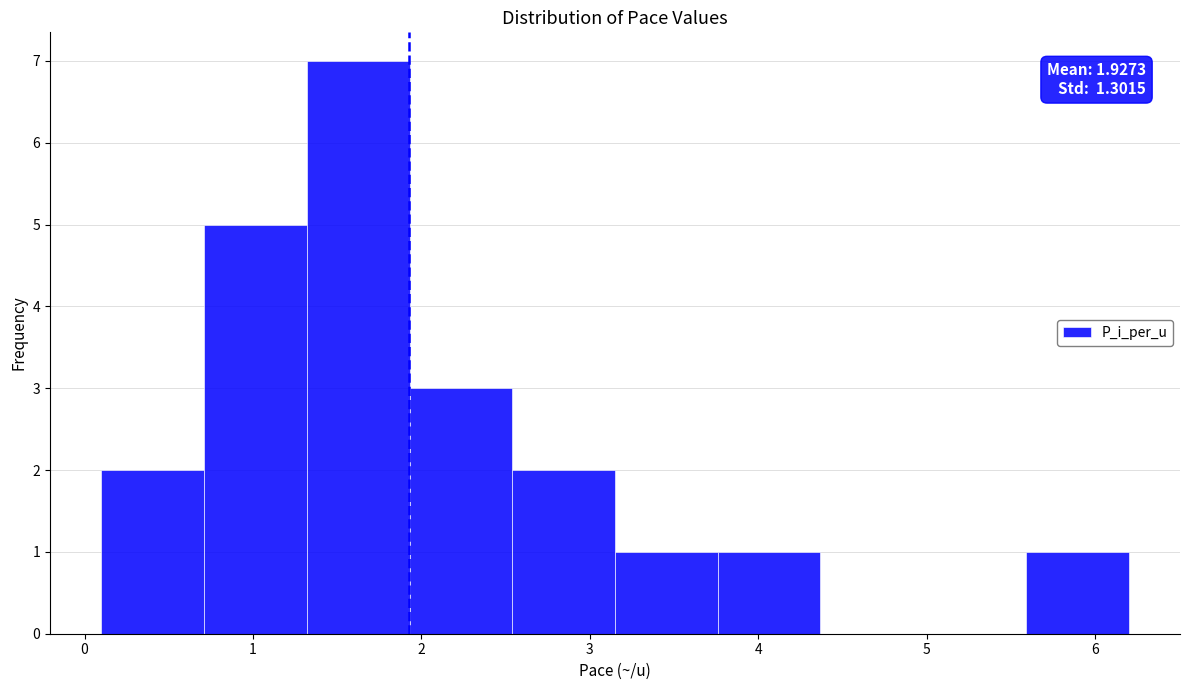

Over which range of the x-axis is the bar tallest?

1.32 to 1.93